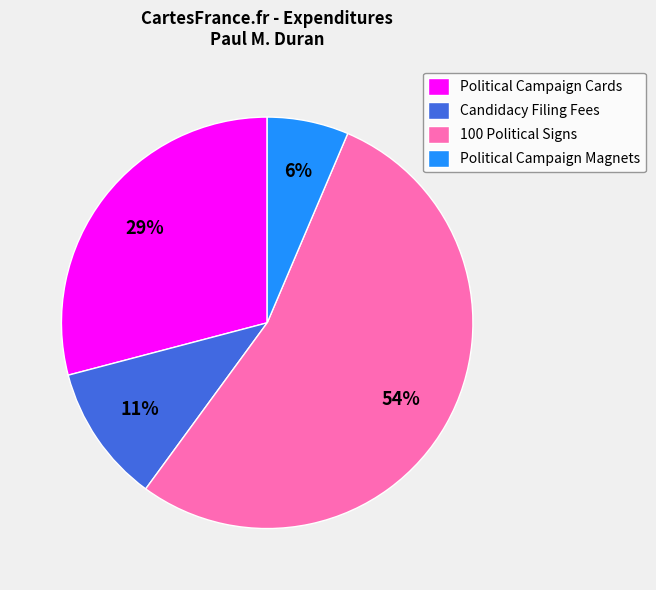

Does 100 Political Signs represent more than half of the total?

Yes